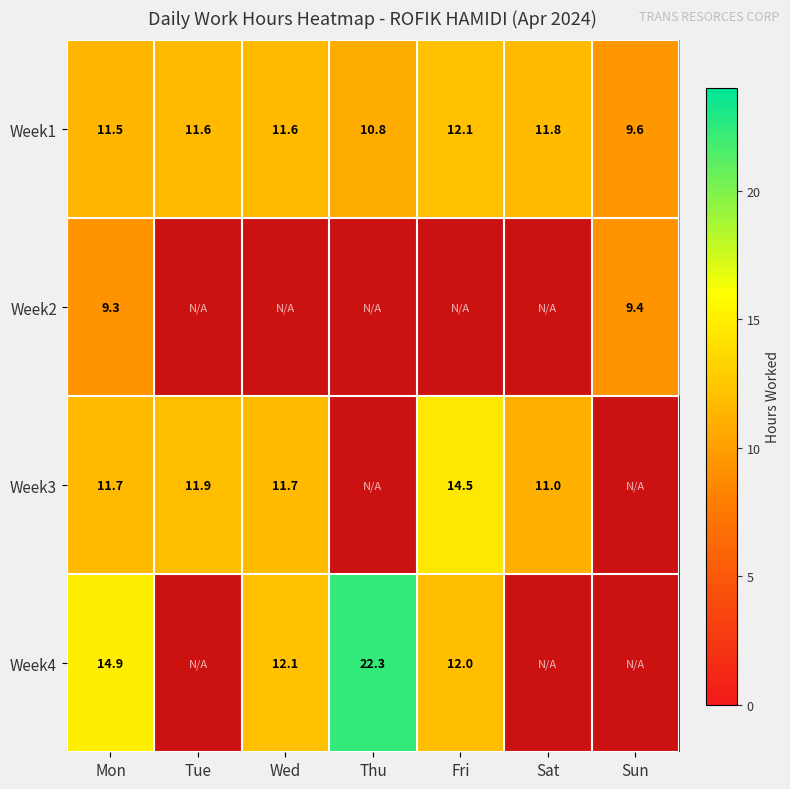

Where does the Week1 series first go above 11?

Mon